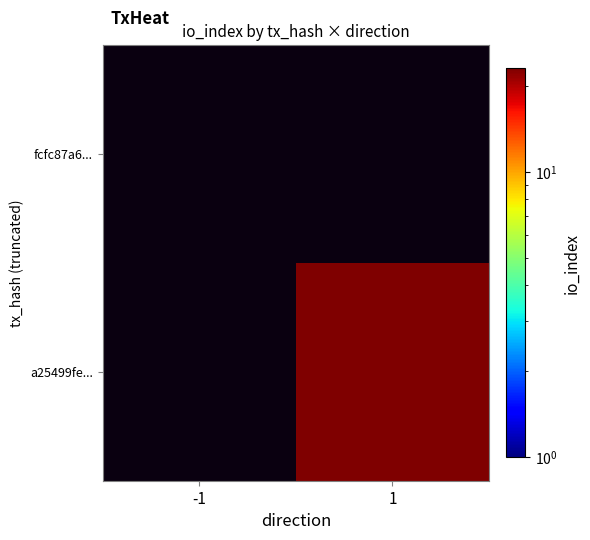

Between -1 and 1, which is larger?

1